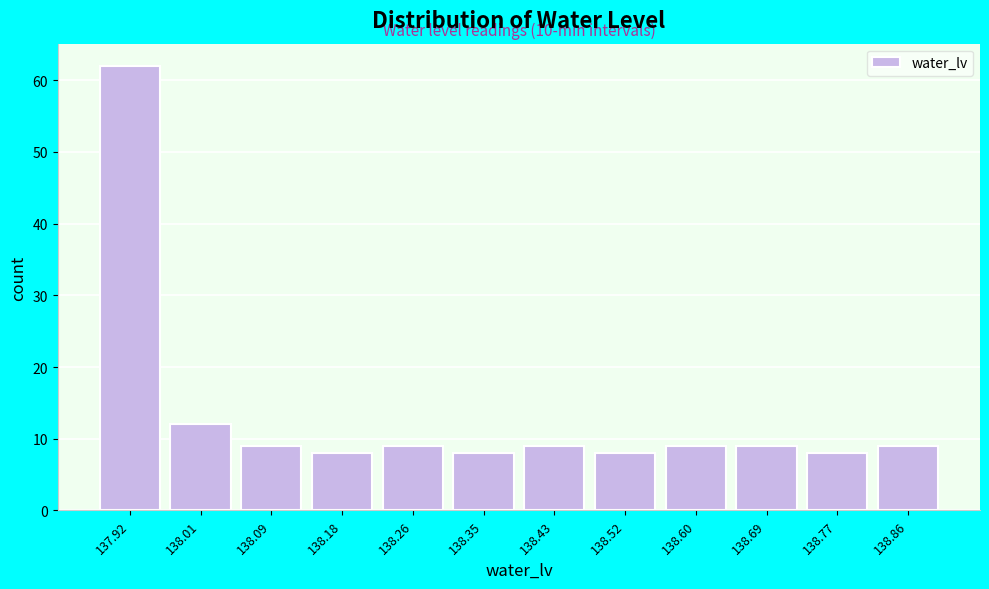

Over which range of the x-axis is the bar tallest?

137.880 to 137.965